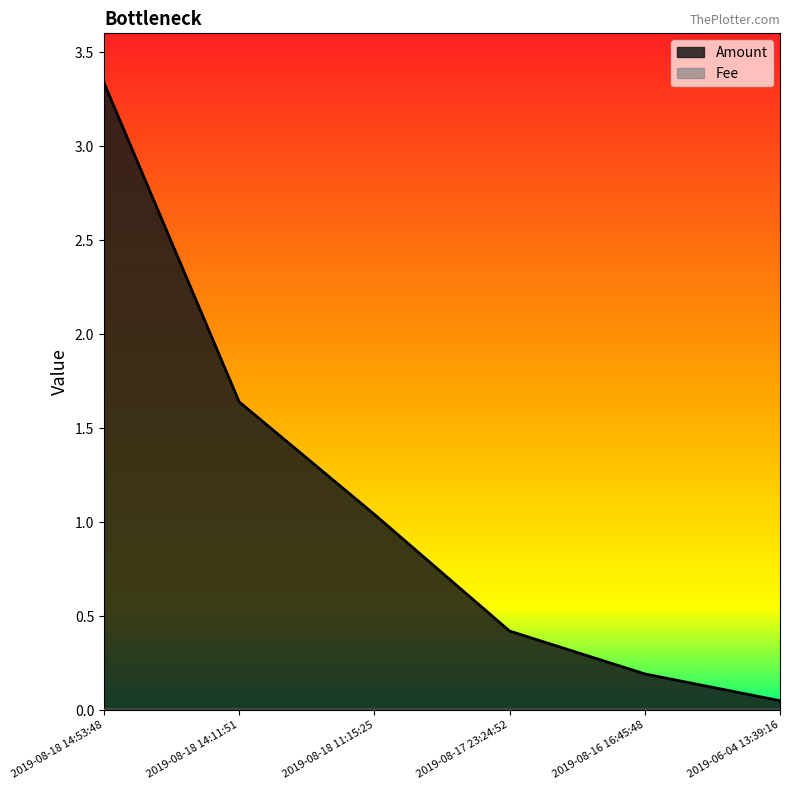

What is the difference between the maximum and minimum values?

3.3